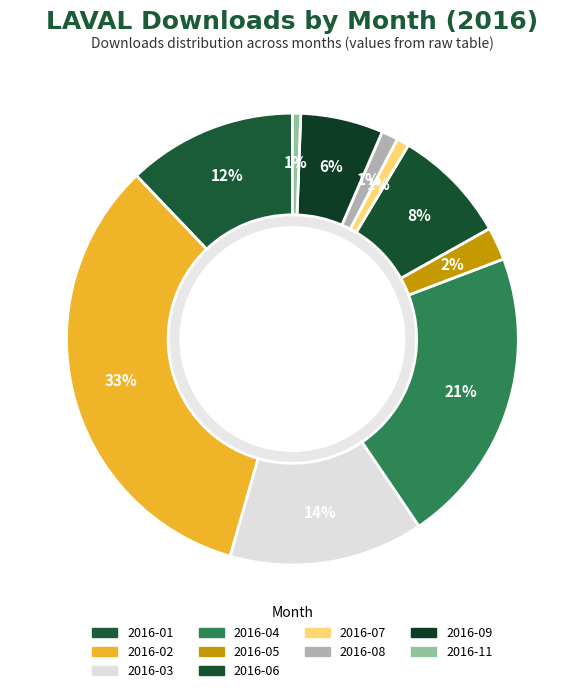

True or false: 2016-08 accounts for 12% of the total.

False